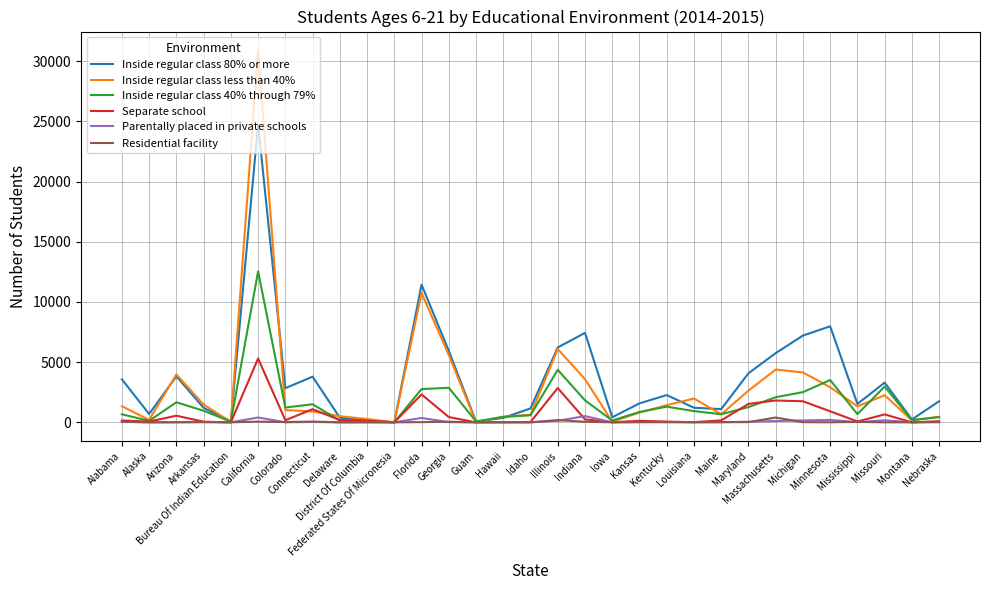

In Inside regular class 80% or more, how many points are lower than both neighbors (excluding endpoints)?

9